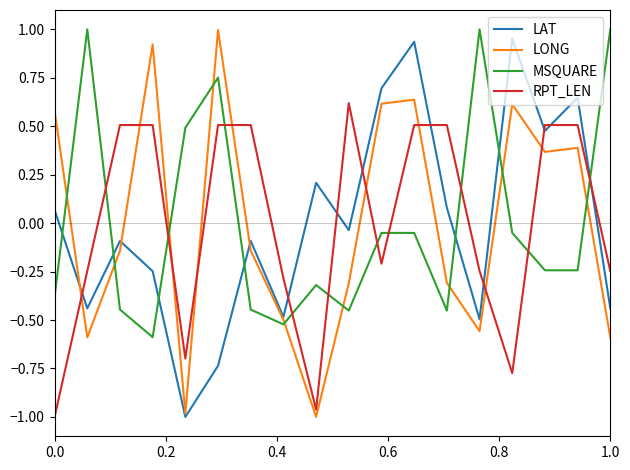

True or false: MSQUARE and RPT_LEN intersect in this chart.

True